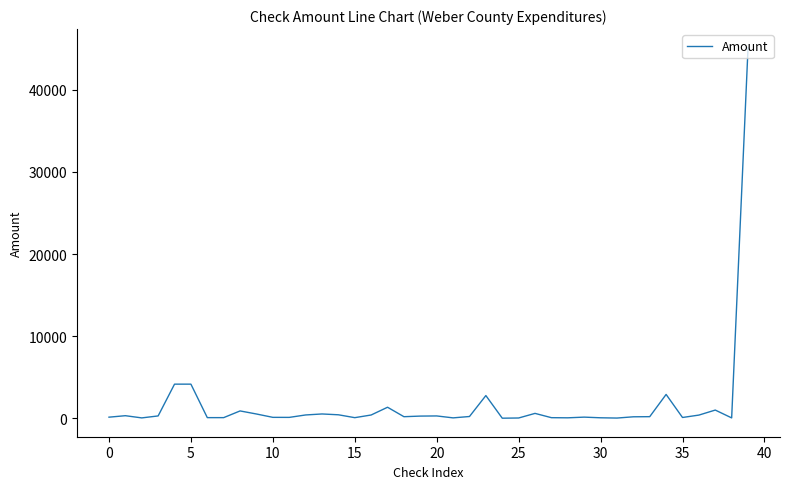

What is the average value?

1719.4